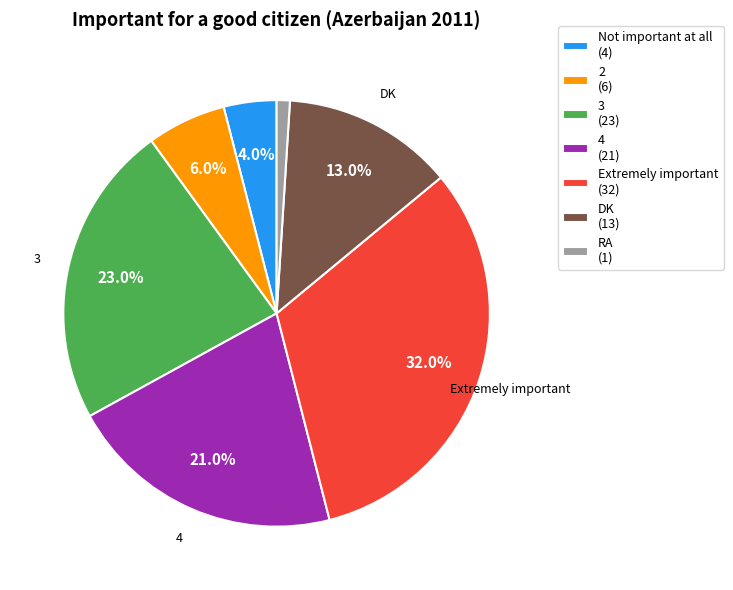

What percentage is the RA slice, to the nearest percent?

1%